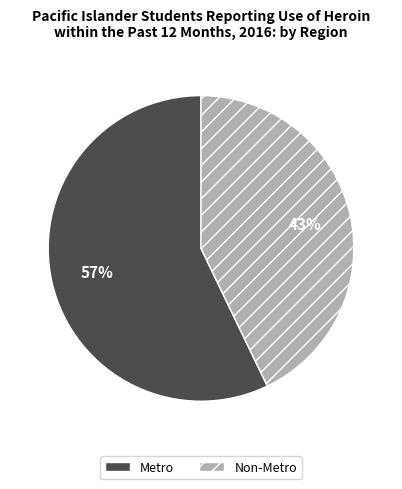

Is the sum of Metro and Non-Metro greater than half?

Yes